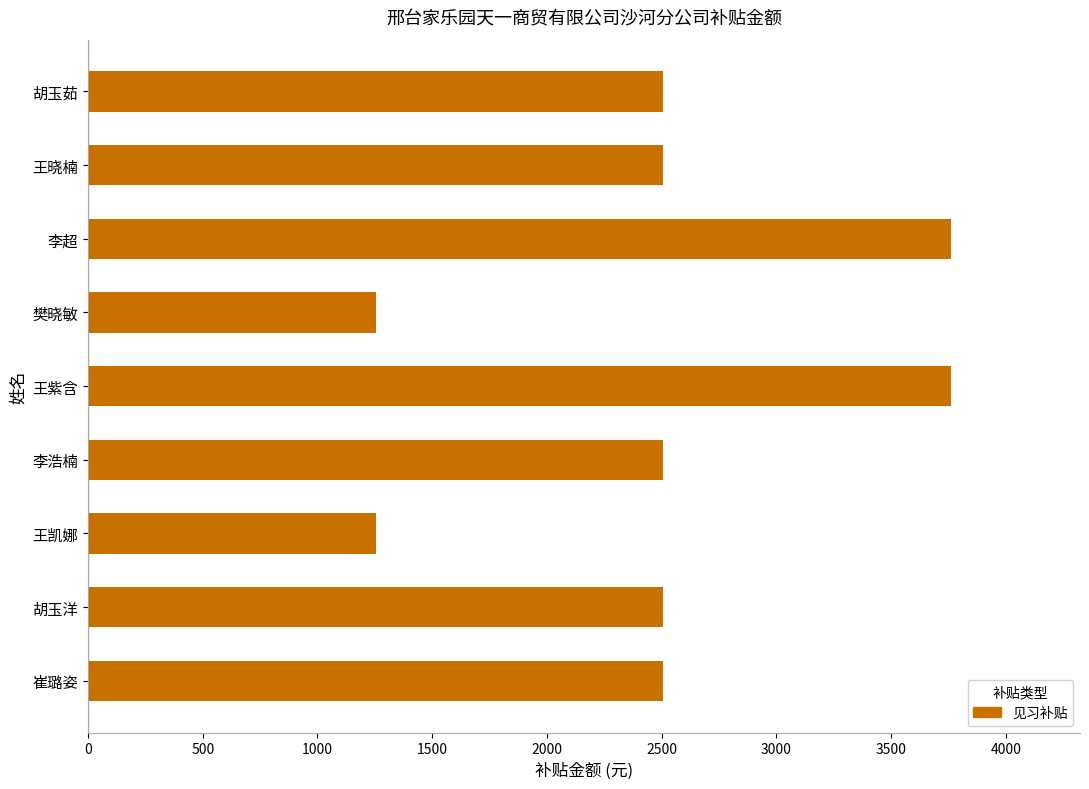

What is the approximate value at 崔璐姿?

2506